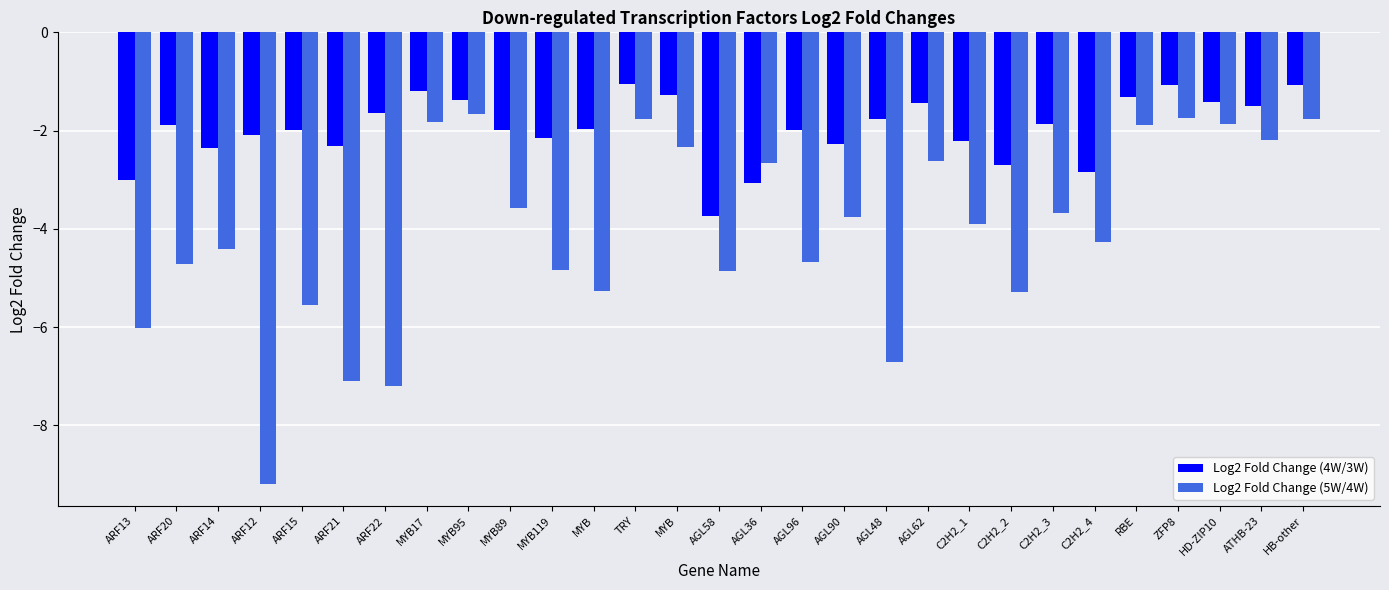

Rank the series by their average value, from lowest to highest.

Log2 Fold Change (5W/4W), Log2 Fold Change (4W/3W)